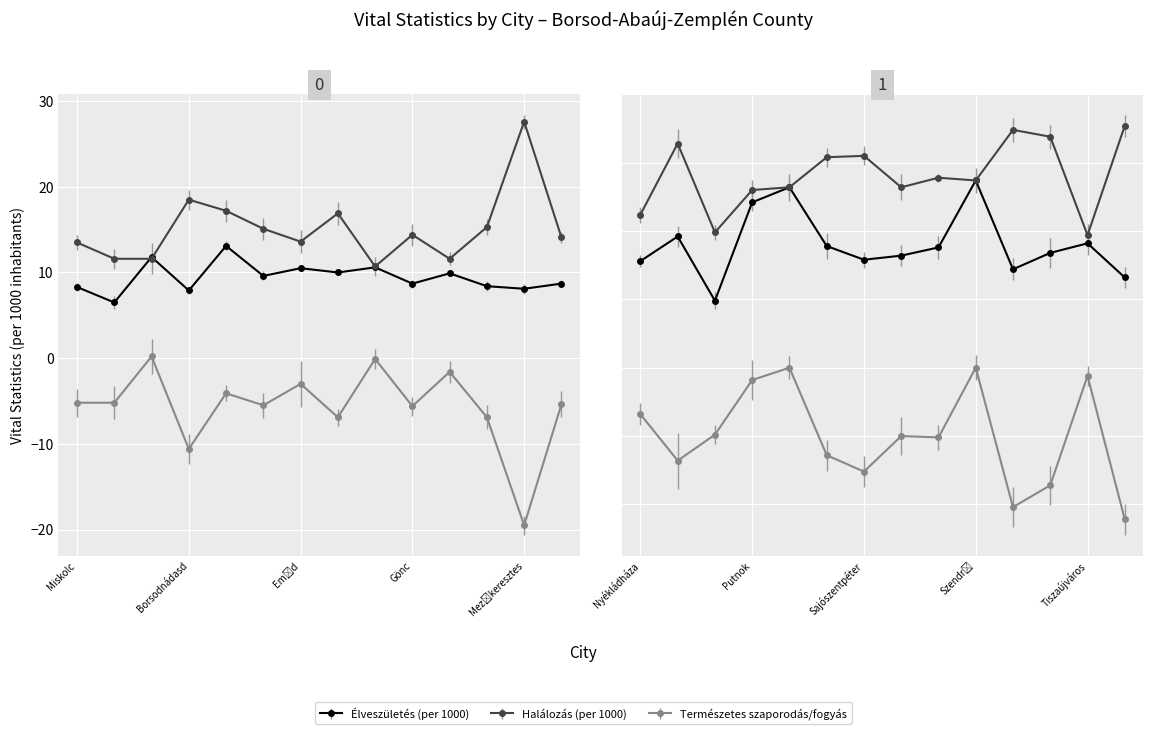

How many data points in Természetes szaporodás/fogyás are above -5?

11